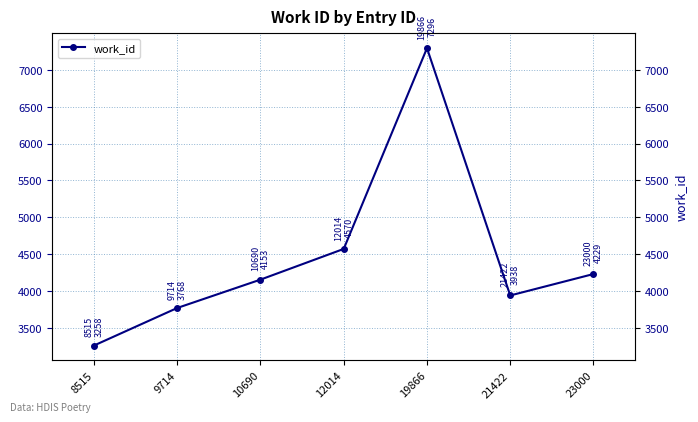

What is the sum of all values?

31212